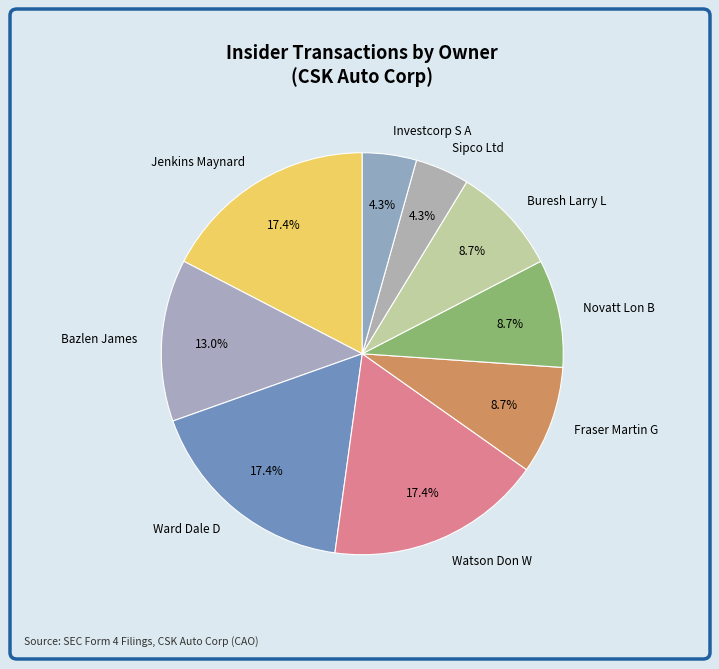

Does any single category account for the majority?

No